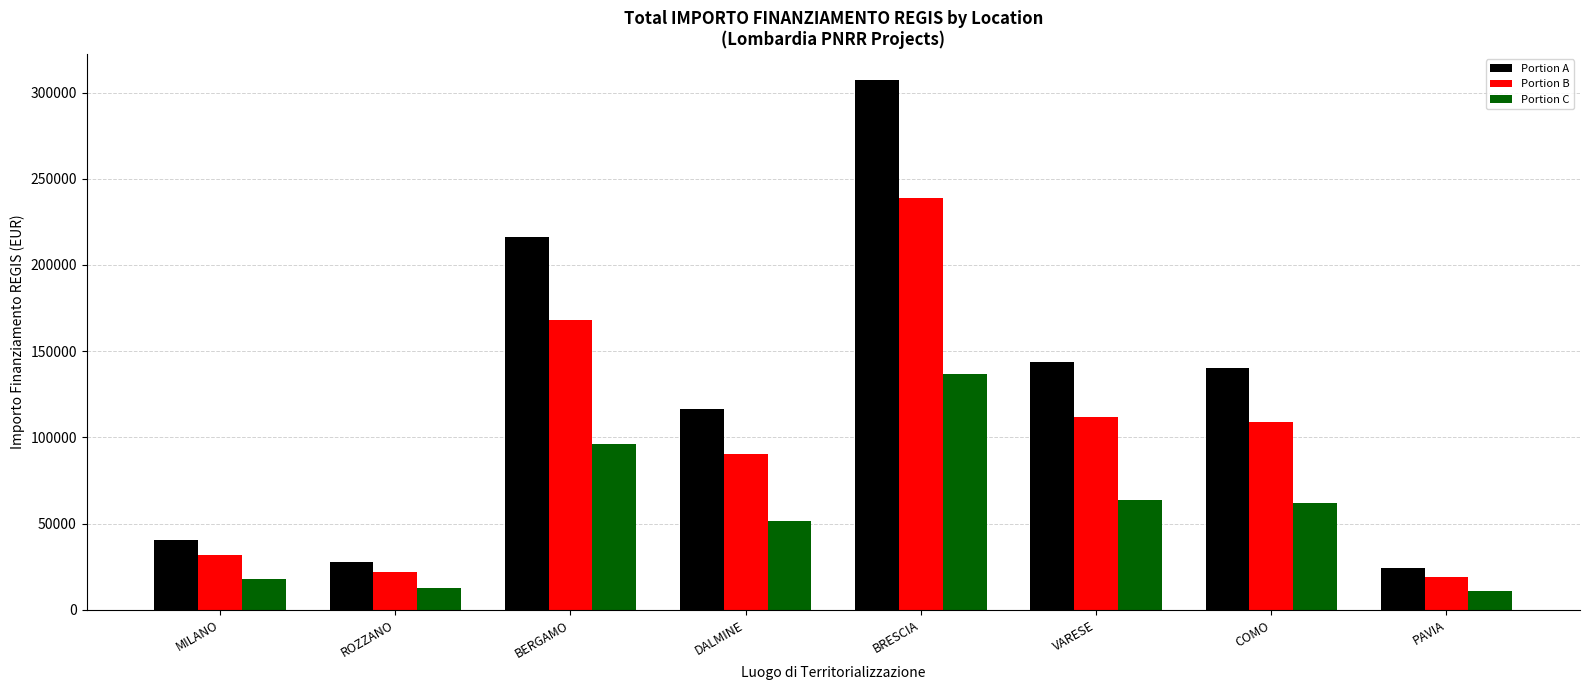

What is the approximate value of Portion C at DALMINE?

51677.3